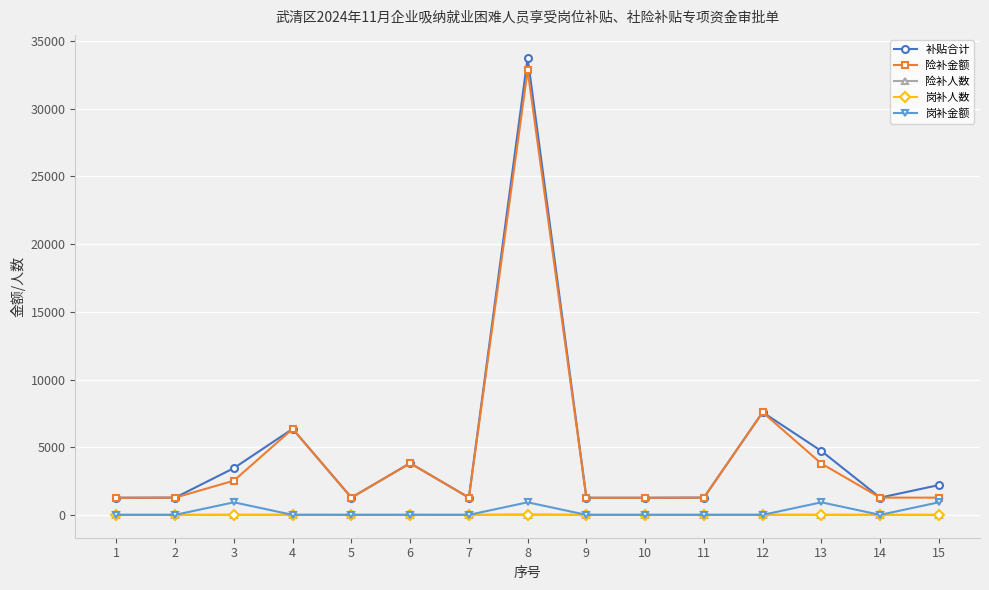

The value of 险补金额 at 11 is 1273.3. True or false?

True